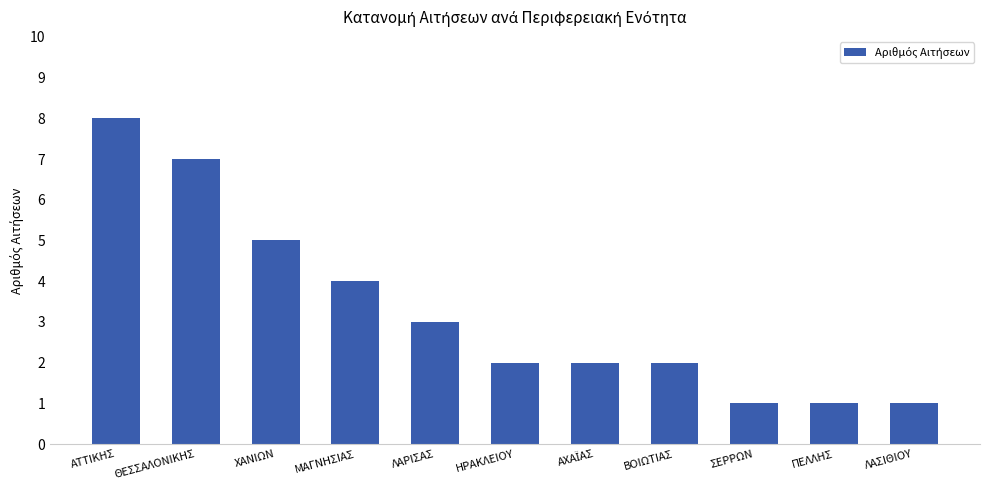

What is the label of the 8th bar from the right?

ΜΑΓΝΗΣΙΑΣ